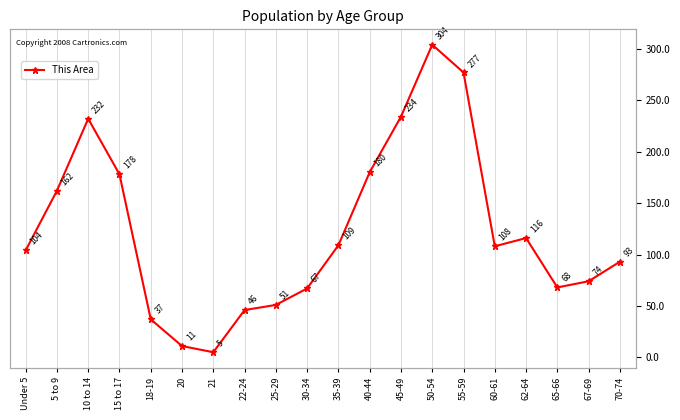

What is the approximate value at 55-59, to the nearest 10?

280